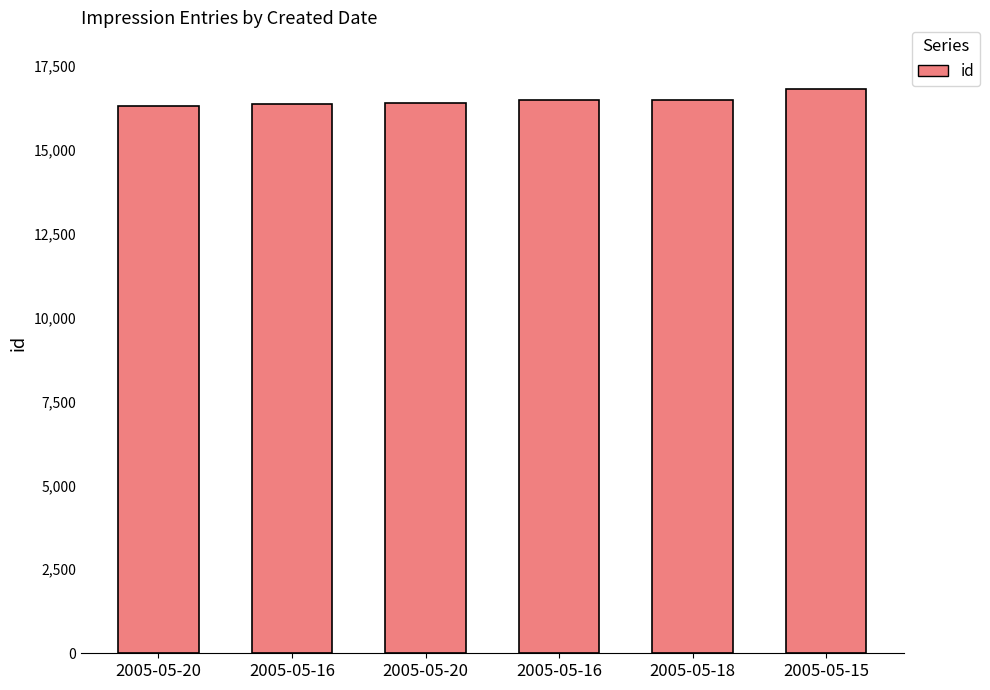

What is the label of the 3rd bar from the right?

2005-05-16